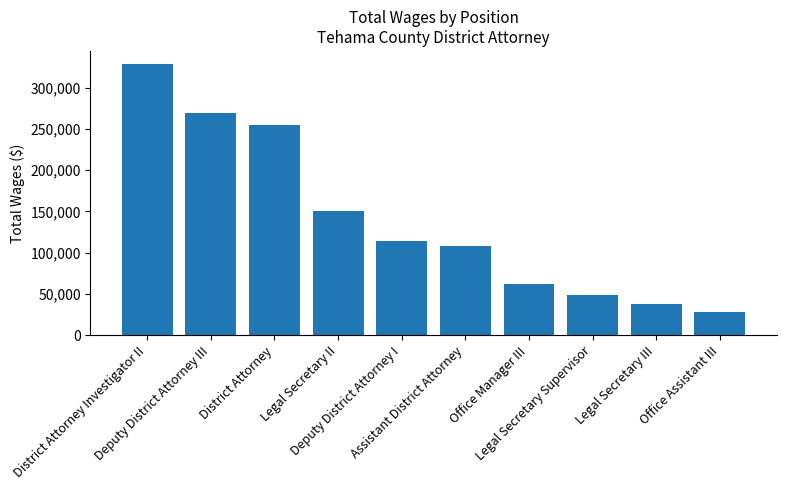

What is the value of the 1st bar from the left?

328035